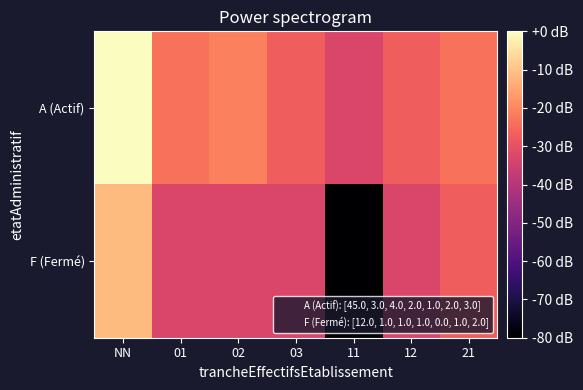

What is the spread (max minus min) of values at NN?

11.5